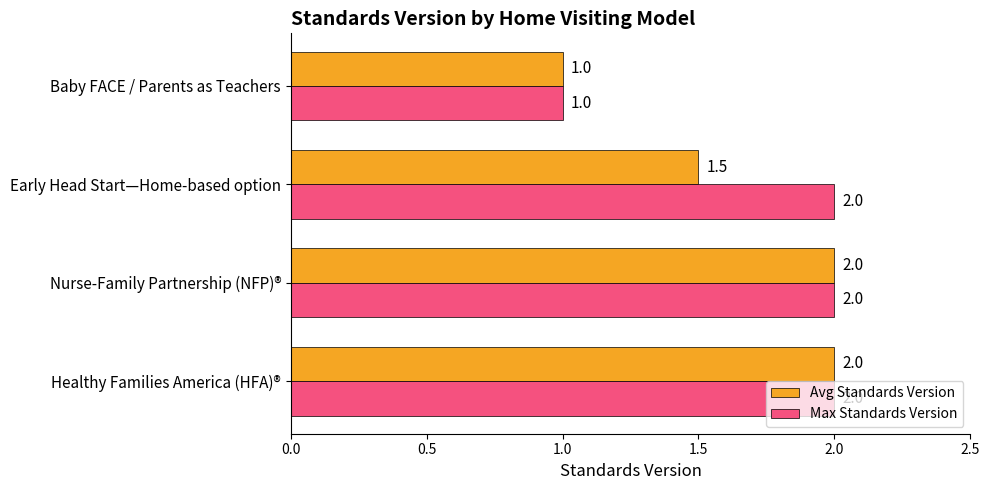

List the series in order of their overall mean, lowest first.

Avg Standards Version, Max Standards Version